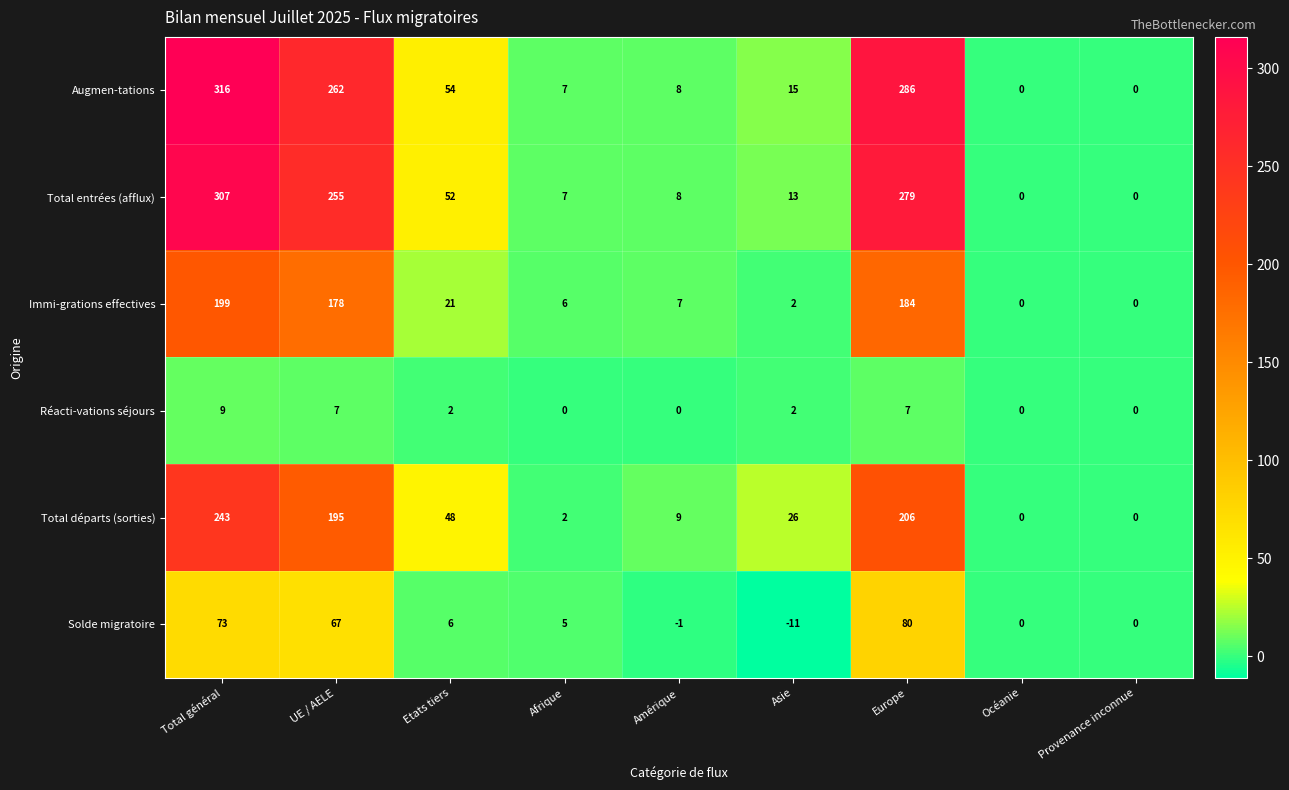

What is the average value of the Réacti-vations séjours series?

3